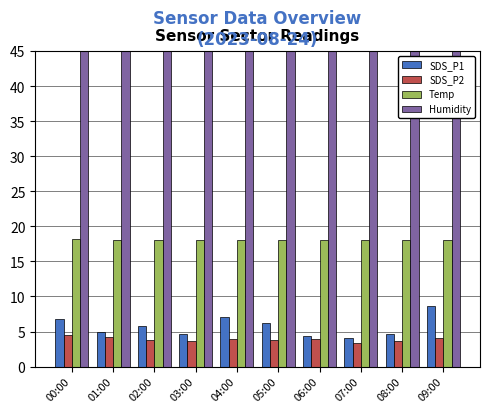

Does the chart contain any negative values?

No